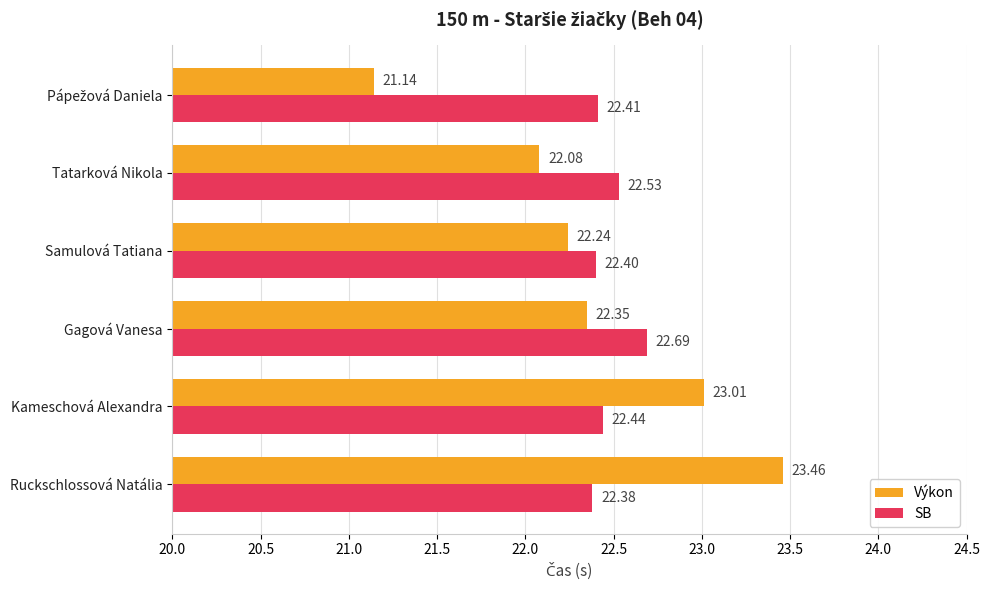

Which series has the largest total across all categories?

SB